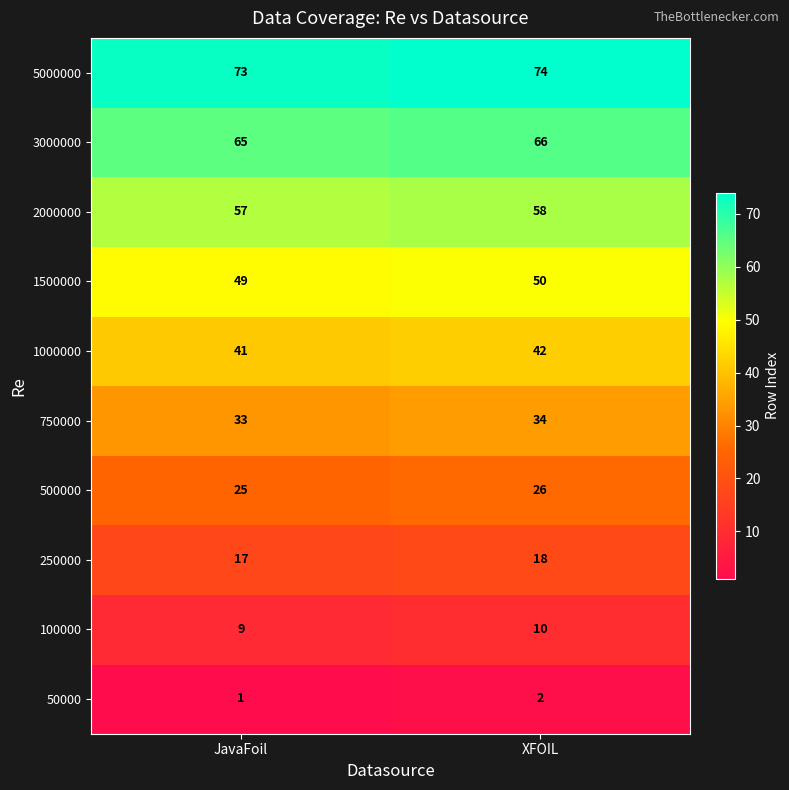

What is the total value across all series at JavaFoil?

370